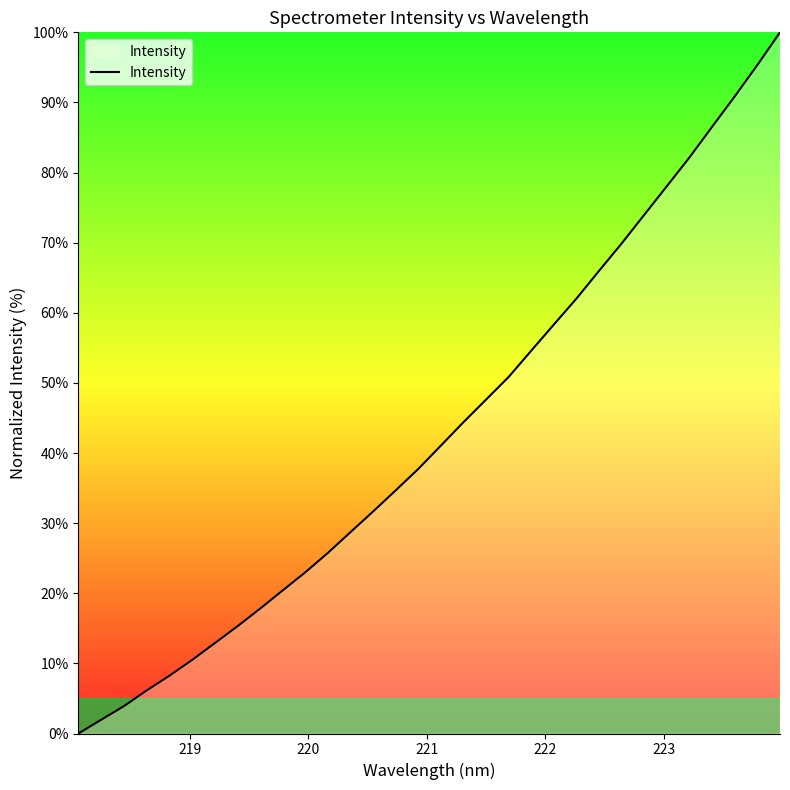

What is the greatest value displayed?

100.0